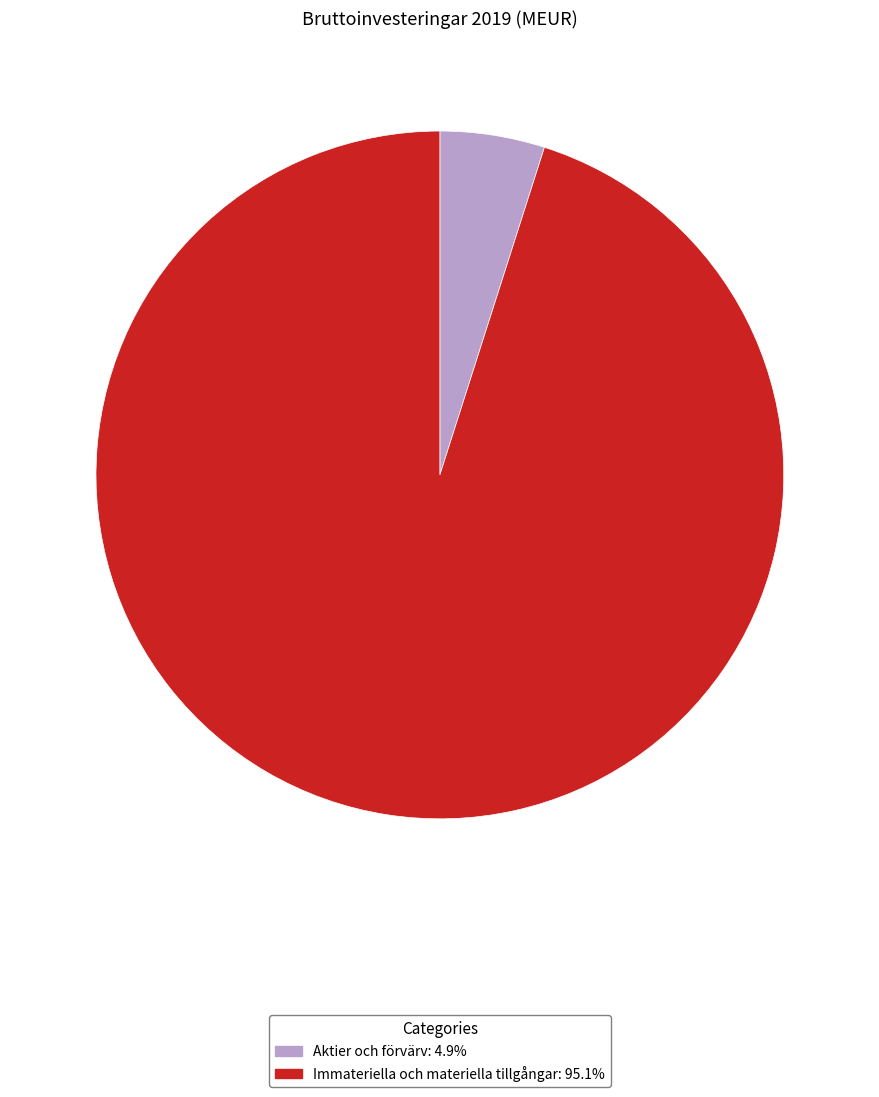

Is the sum of Aktier och förvärv and Immateriella och materiella tillgångar greater than half?

Yes